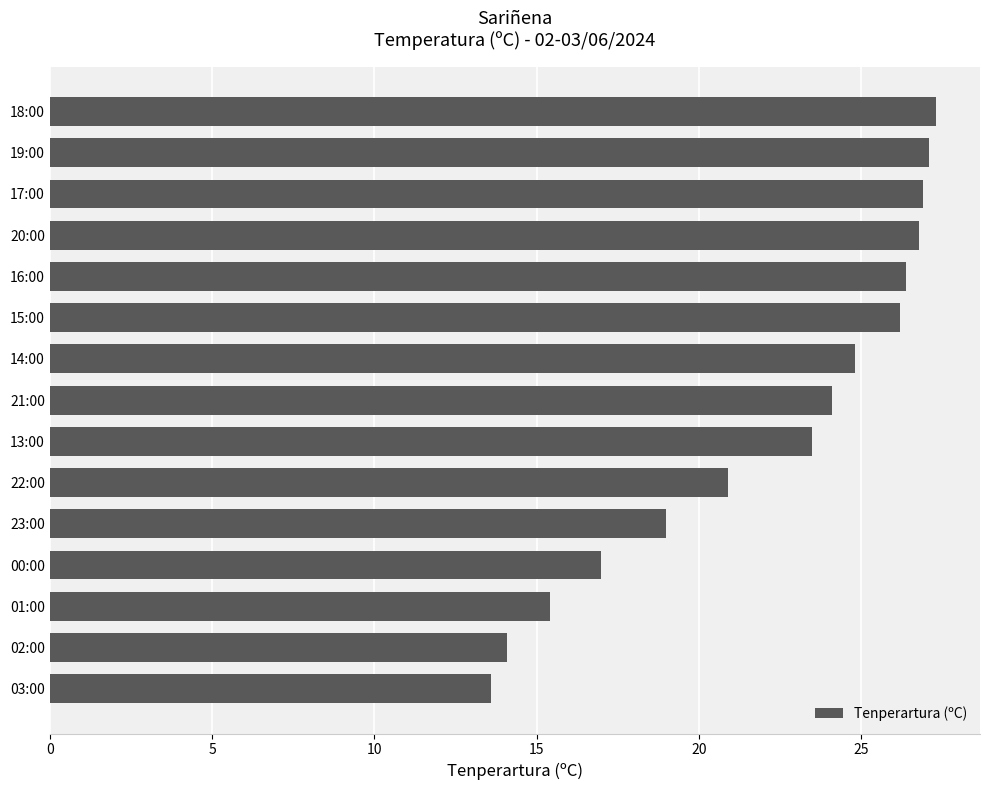

What is the average value?

22.2